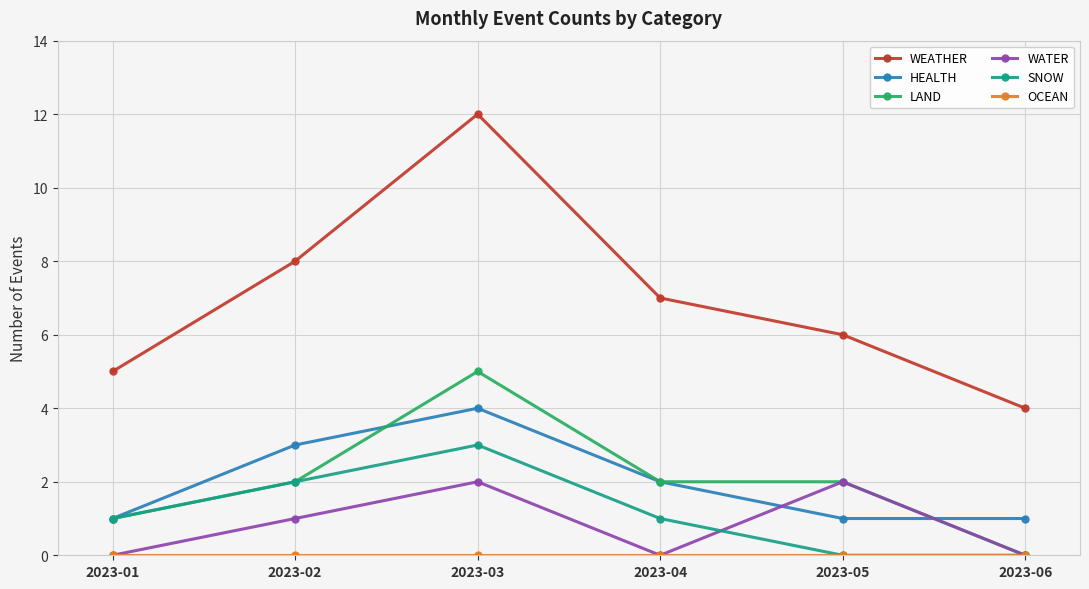

In HEALTH, how many points are higher than both neighbors (excluding endpoints)?

1